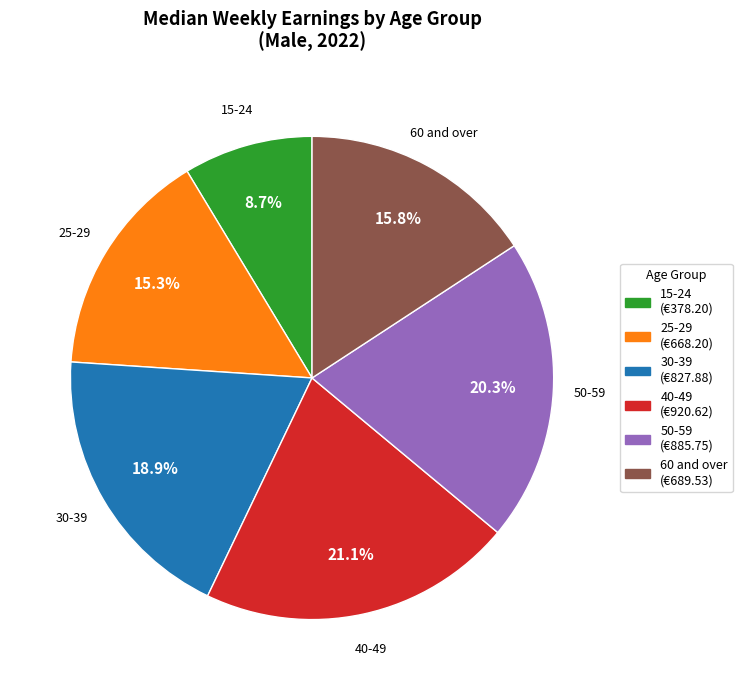

What is the smallest slice in the pie chart?

15-24